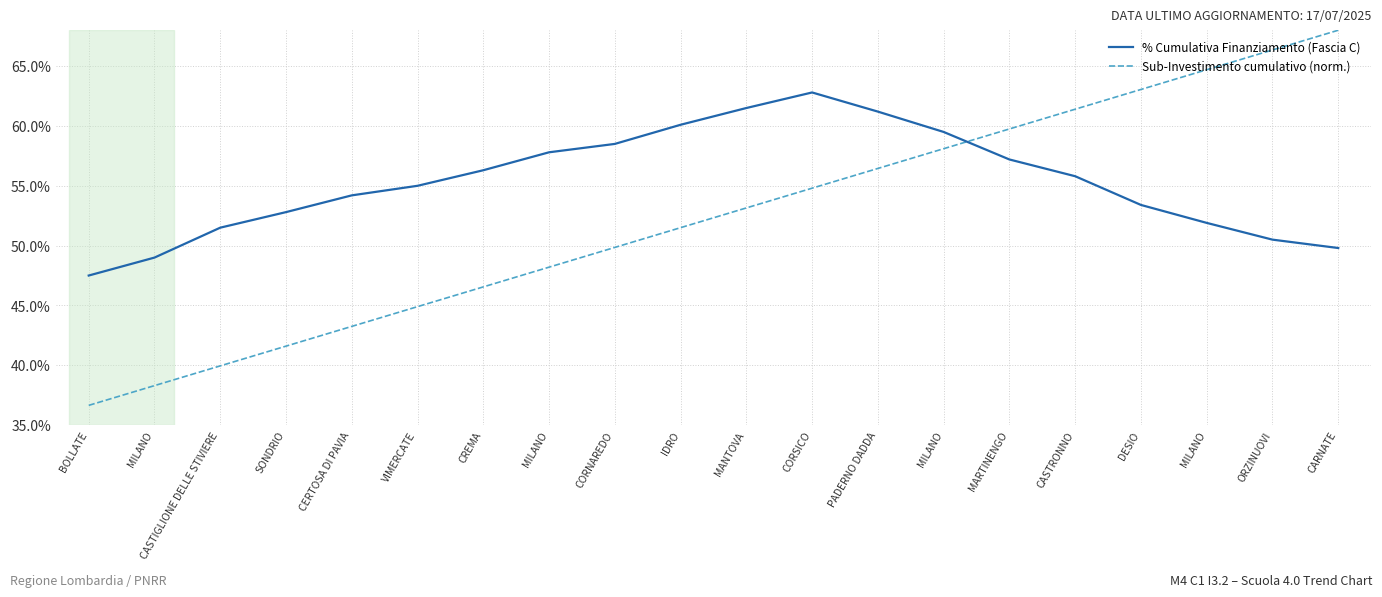

Between which two adjacent categories do % Cumulativa Finanziamento (Fascia C) and Sub-Investimento cumulativo (norm.) first intersect?

MILANO and MARTINENGO